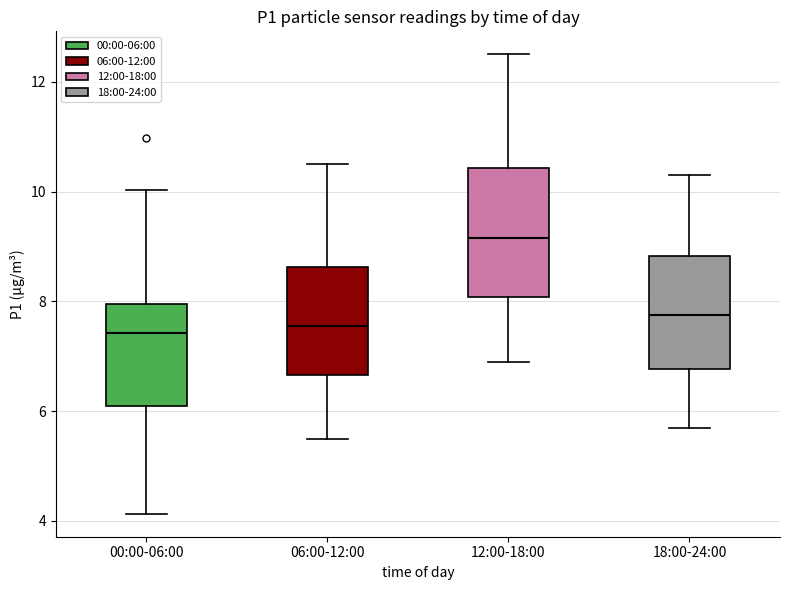

Where does the upper whisker of the box for 12:00-18:00 end on the y-axis? The values are not printed on the chart, so give them approximately, as read against the axis.

12.6